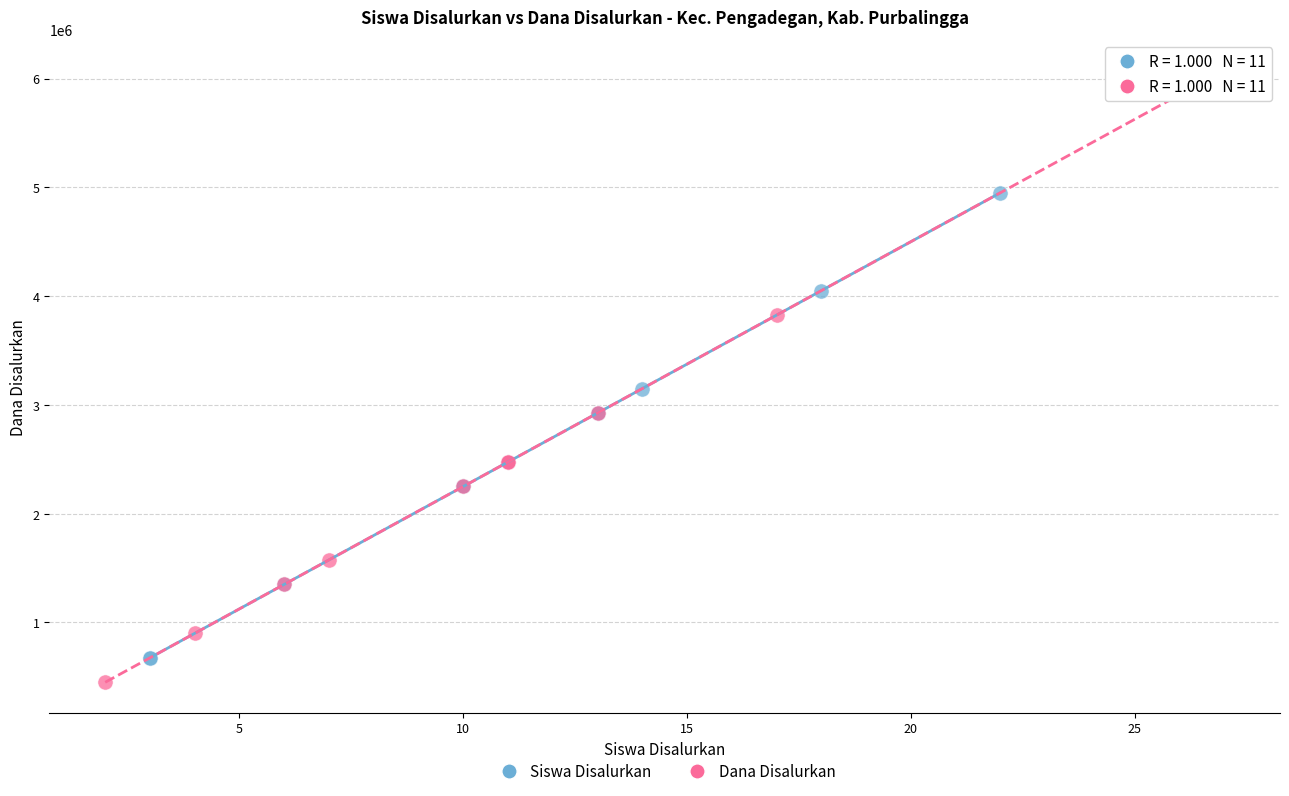

What are all the series names shown in the legend?

Siswa Disalurkan, Dana Disalurkan